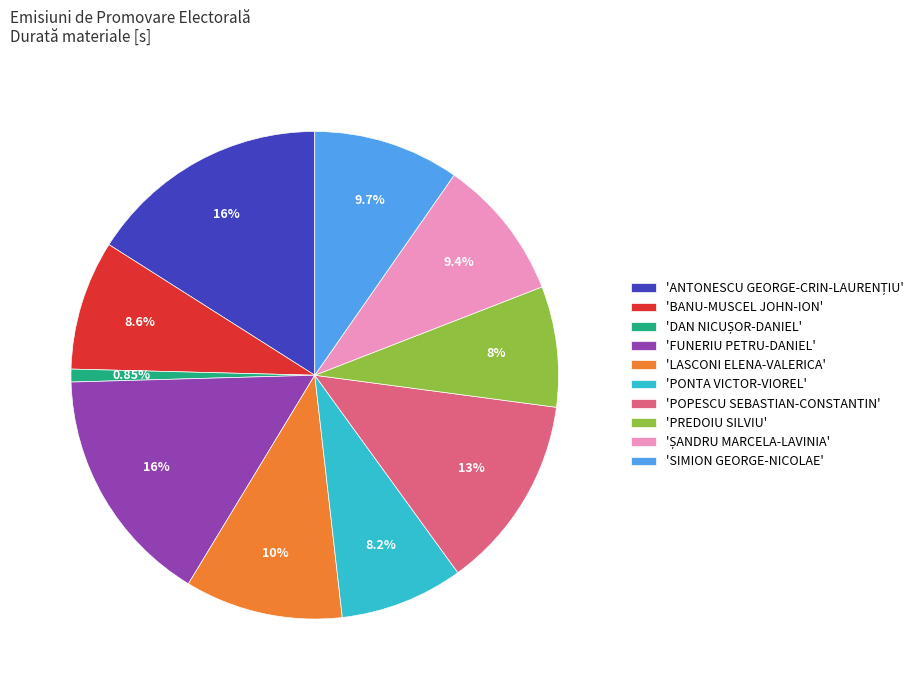

Is 'PONTA VICTOR-VIOREL' the majority of the pie?

No